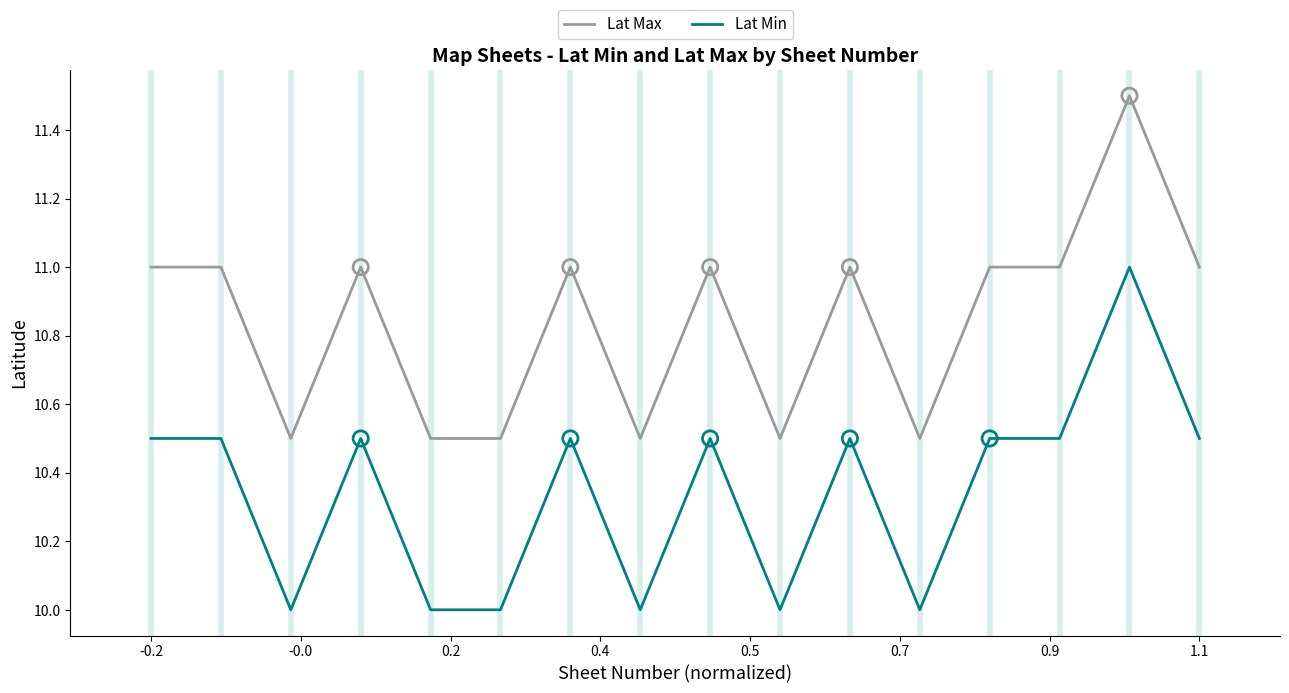

Which series has the widest spread of values?

Lat Min